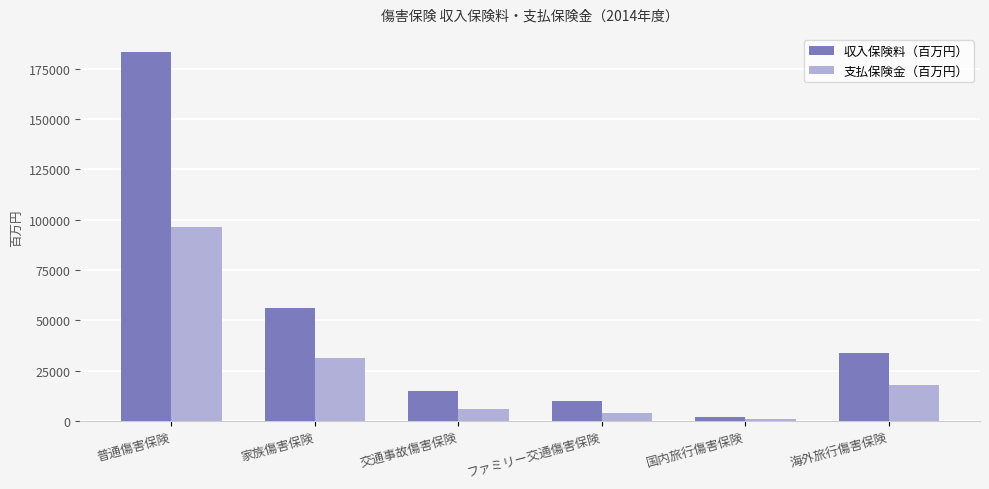

Where is 支払保険金（百万円） nearest to the value 48512?

家族傷害保険